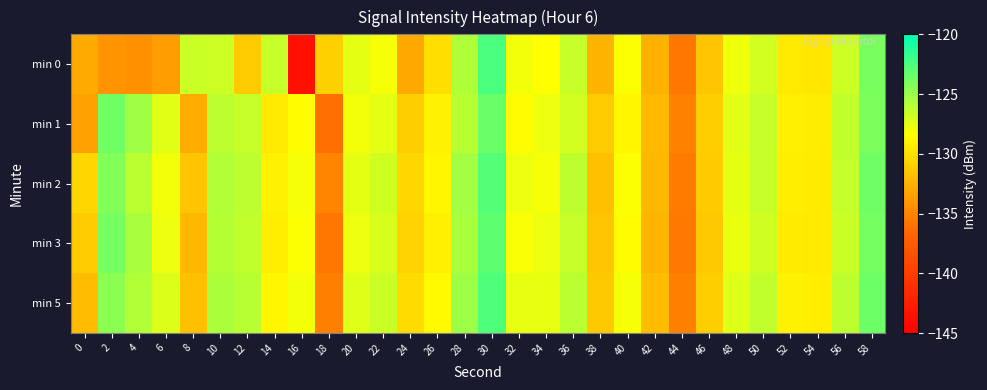

What is the spread (max minus min) of values at 24?

2.7